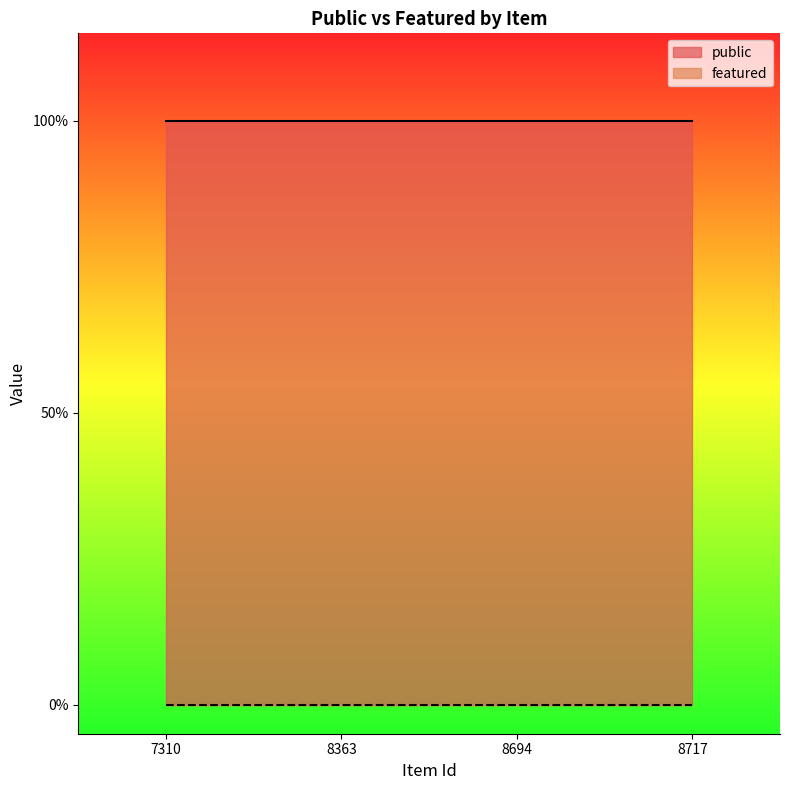

What is the value of the public point at the 4th from the left?

1